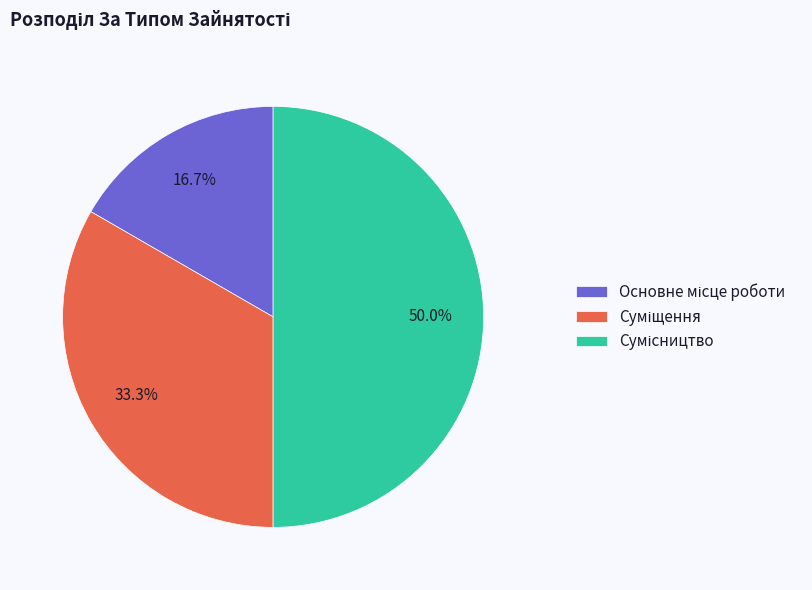

How many segments does this pie chart have?

3